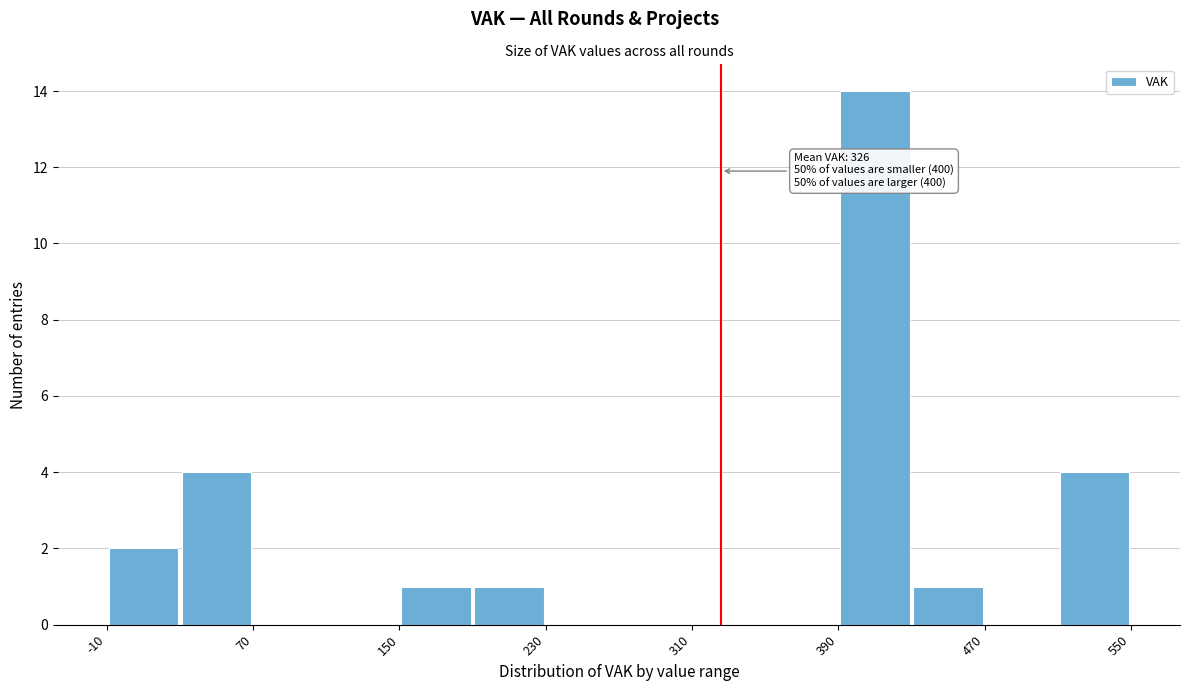

Over which range of the x-axis is the bar tallest?

390 to 430